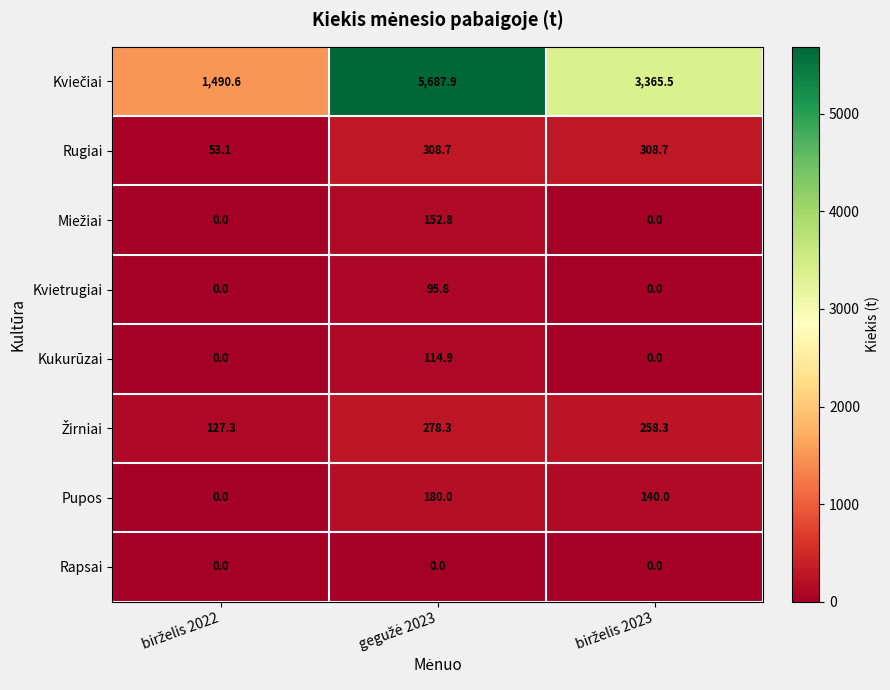

What is the sum of all Rugiai values?

670.5